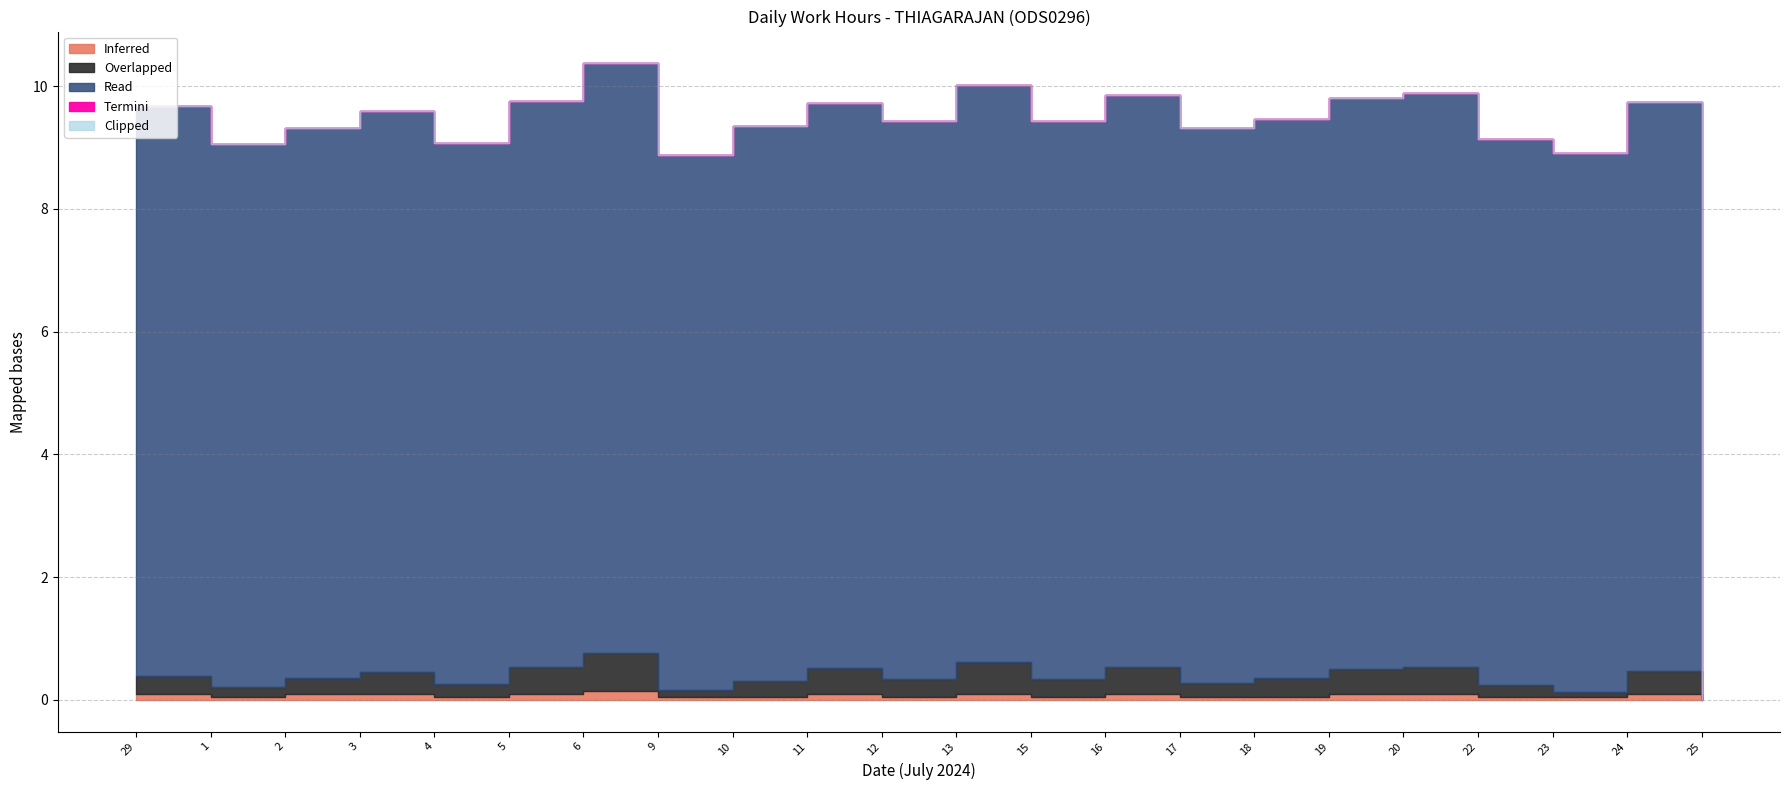

What is the difference between the Inferred values at 6 and 4?

0.1